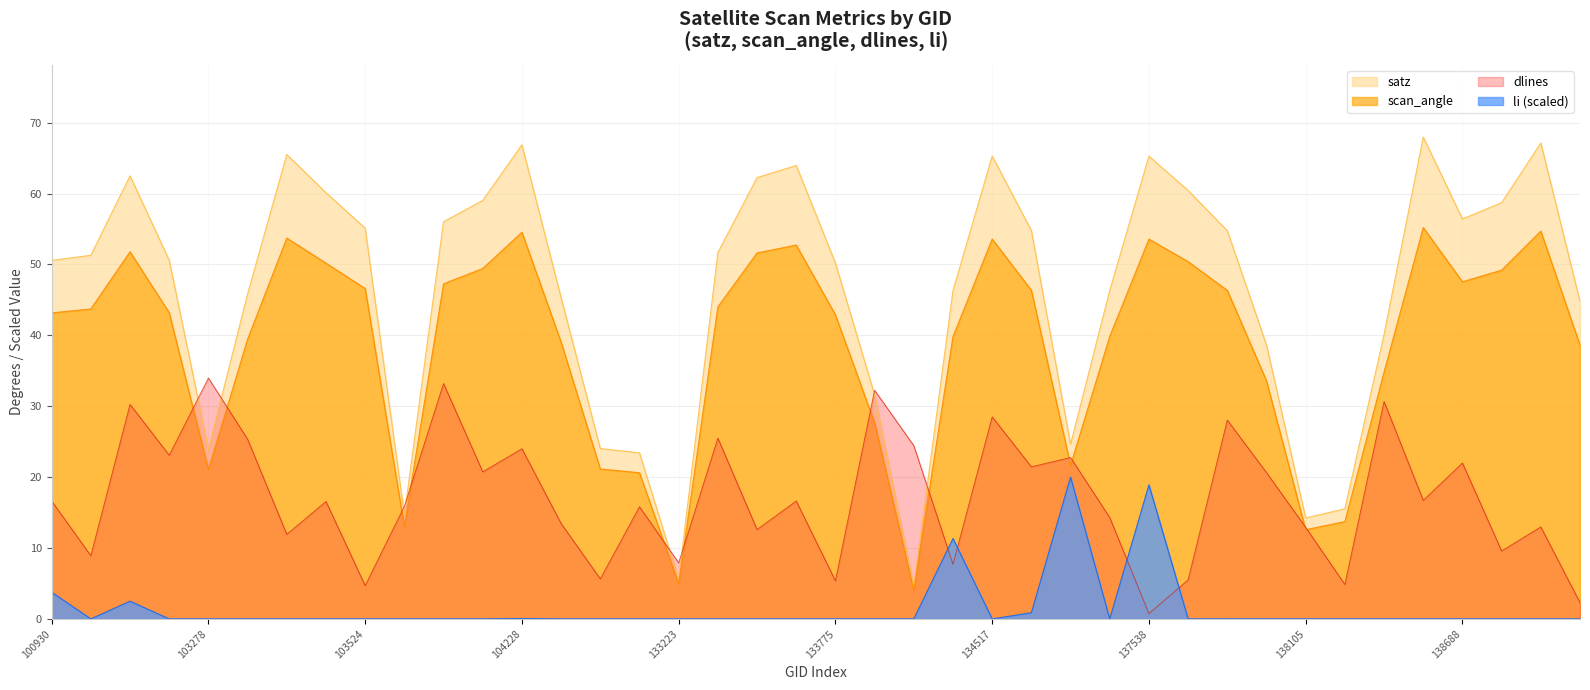

Does the chart have visible grid lines?

Yes